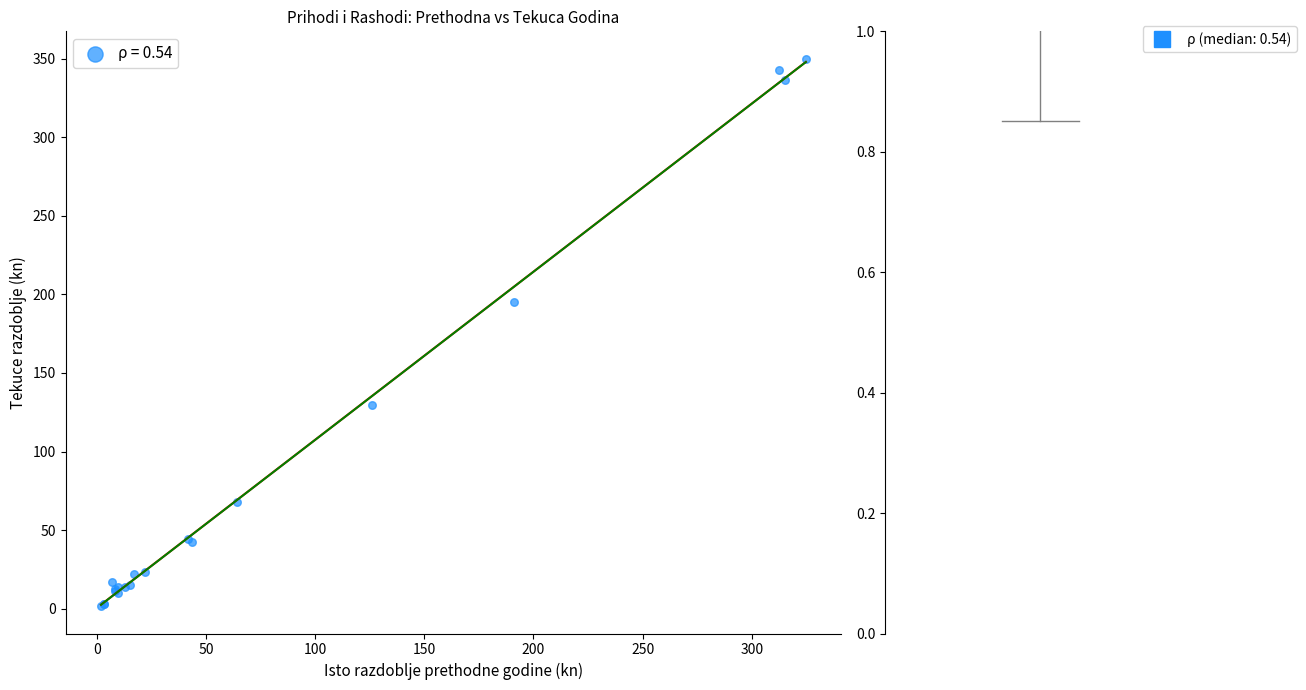

What Y value in the scatter plot is closest to 175?

195.5